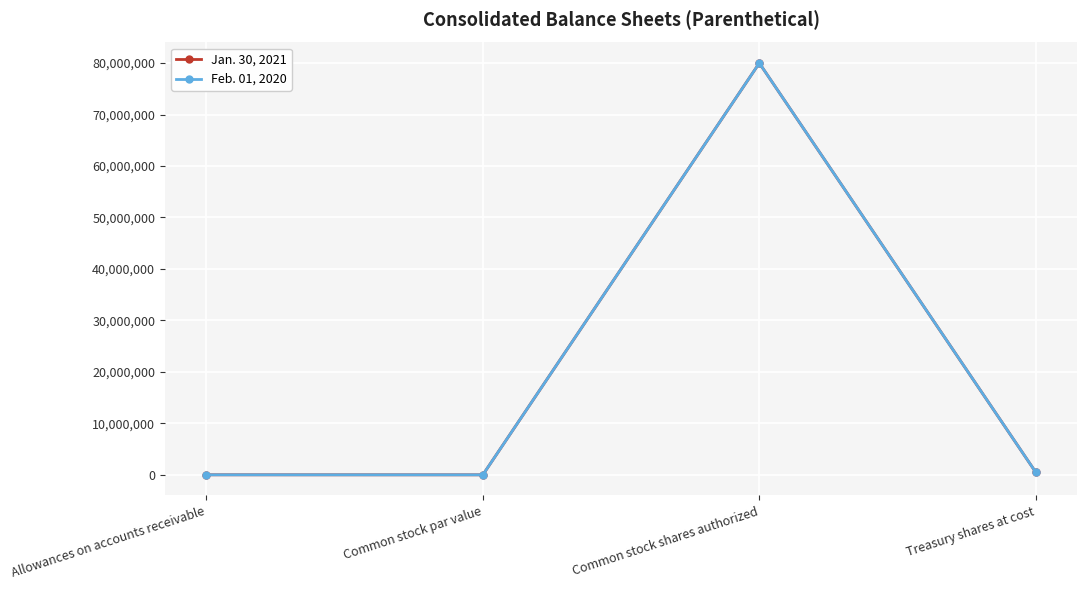

Is the value of Jan. 30, 2021 at Treasury shares at cost greater than the value of Feb. 01, 2020 at Common stock shares authorized?

No